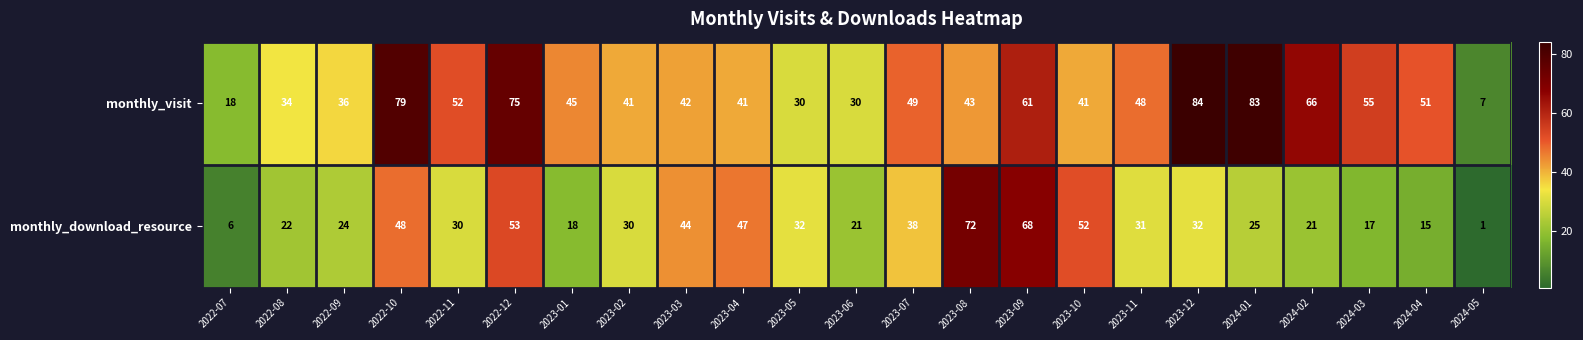

Which series has the largest range (max minus min)?

monthly_visit